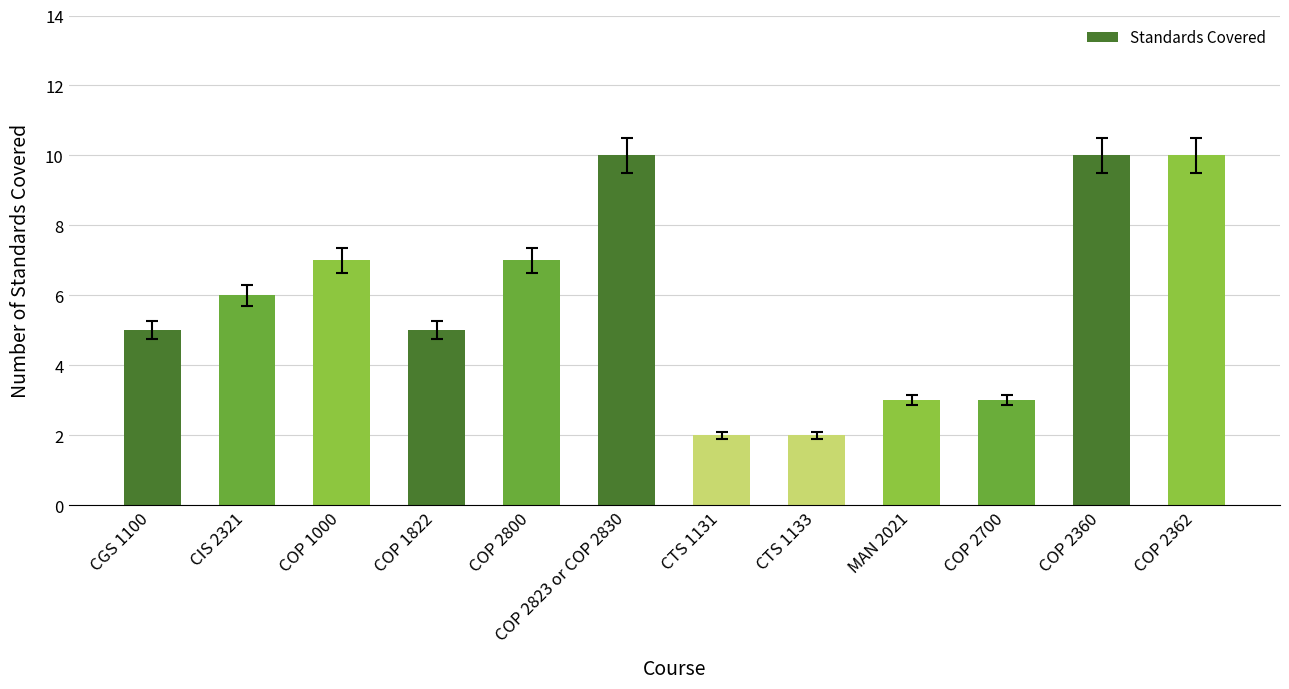

Where is the data nearest to the value 6?

CIS 2321